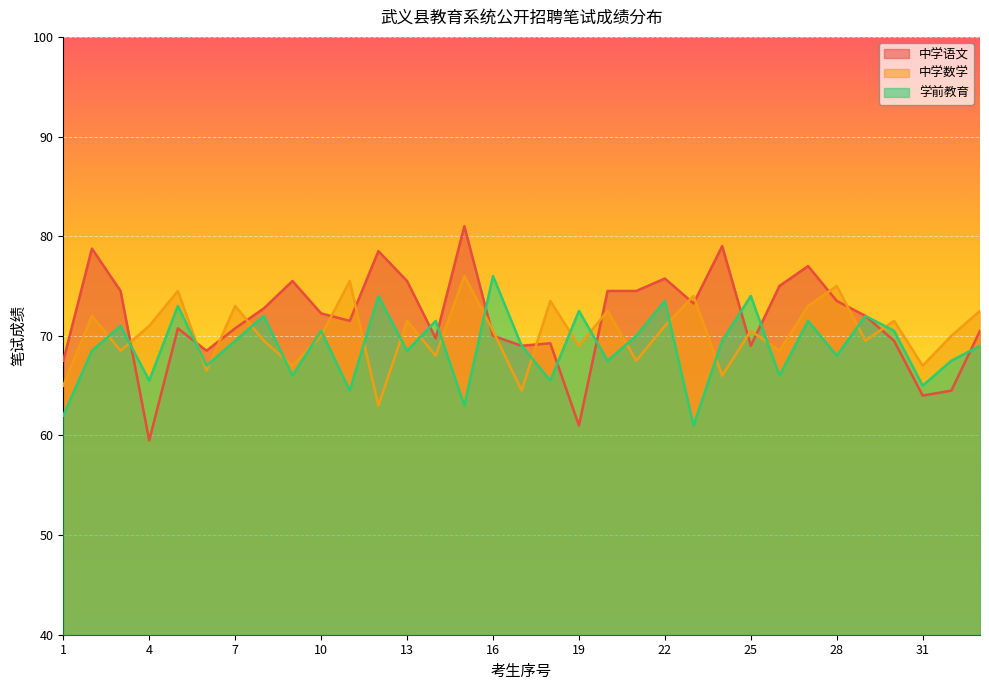

How many lines are shown in the chart?

3